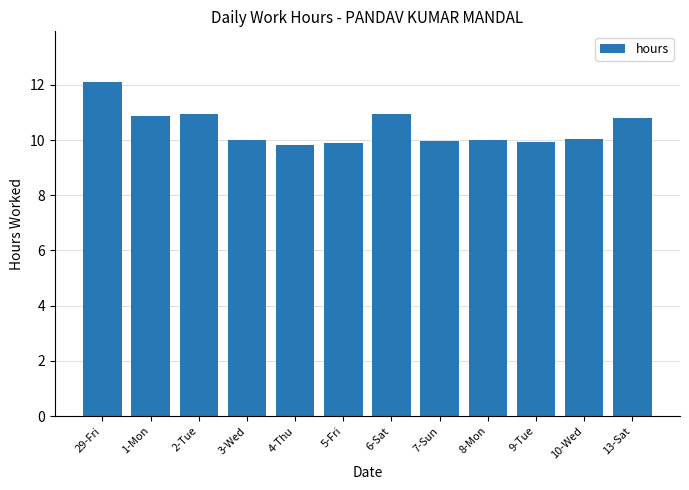

What is the difference between the maximum and second lowest values?

2.2